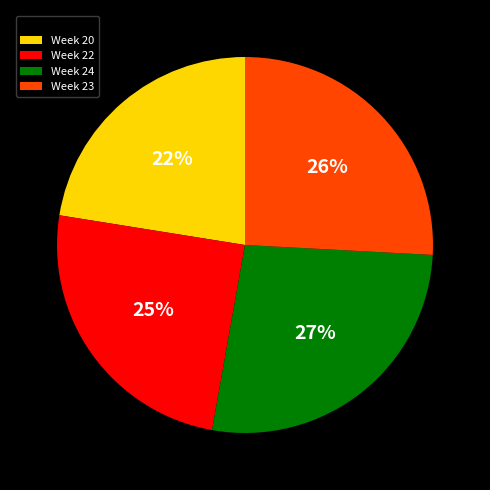

Does any single category account for the majority?

No